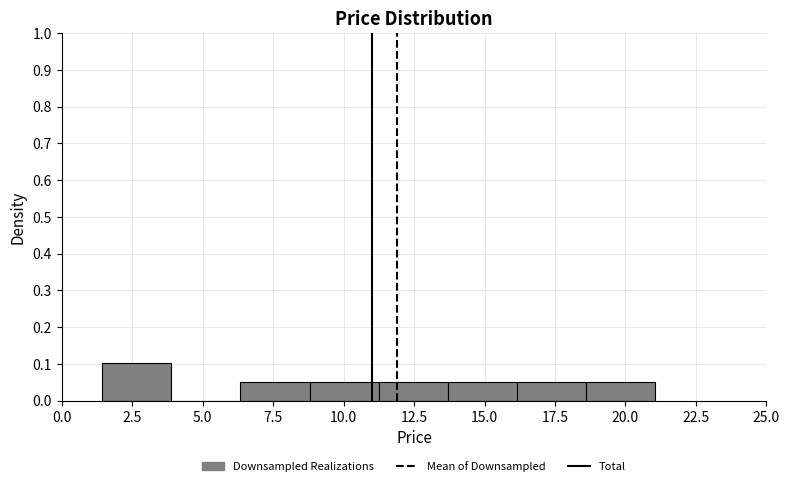

Reading left to right, list every bar in this chart as the range it spans on the x-axis followed by its height. Neither the bar edges nor the heights are printed on the chart, so give them approximately, as read against the axes.

1.5 to 4.0: 0.10
4.0 to 6.5: 0
6.5 to 9.0: 0.05
9.0 to 11.0: 0.05
11.0 to 13.5: 0.05
13.5 to 16.0: 0.05
16.0 to 18.5: 0.05
18.5 to 21.0: 0.05